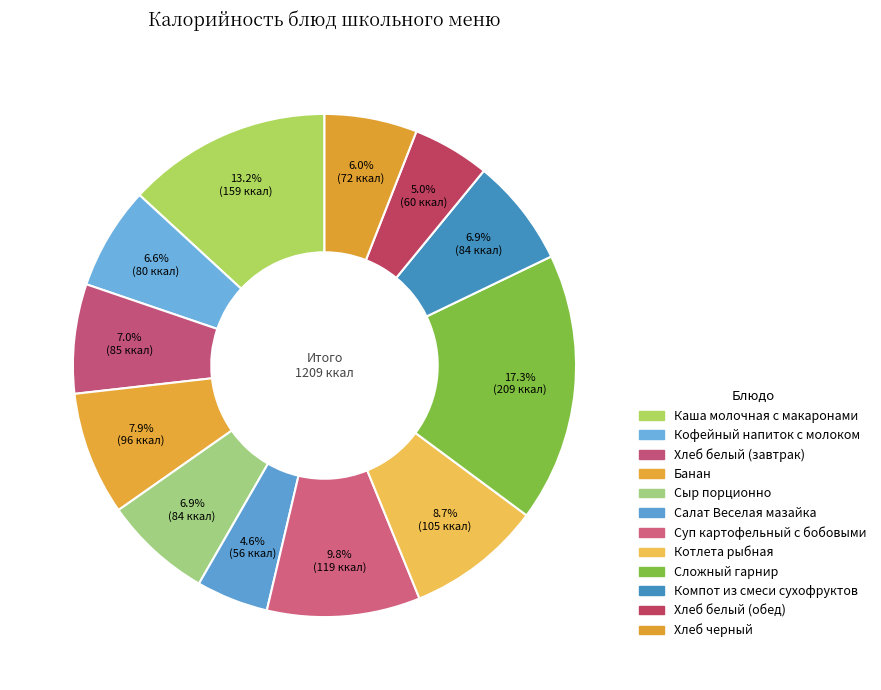

What percentage is the Кофейный напиток с молоком slice, to the nearest percent?

7%